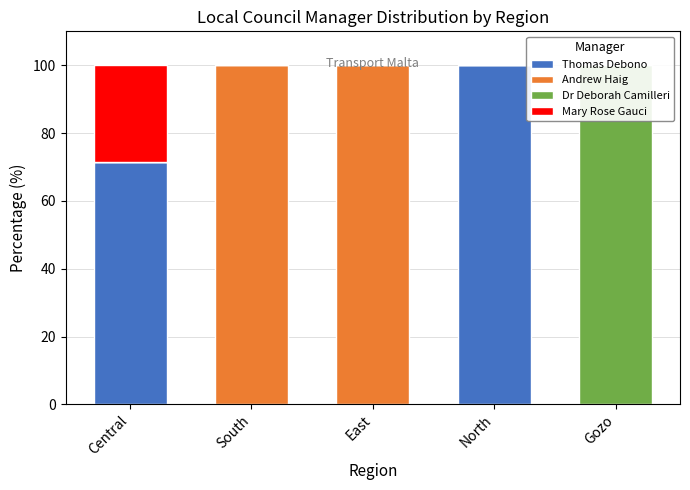

Does the chart contain stacked bars?

No